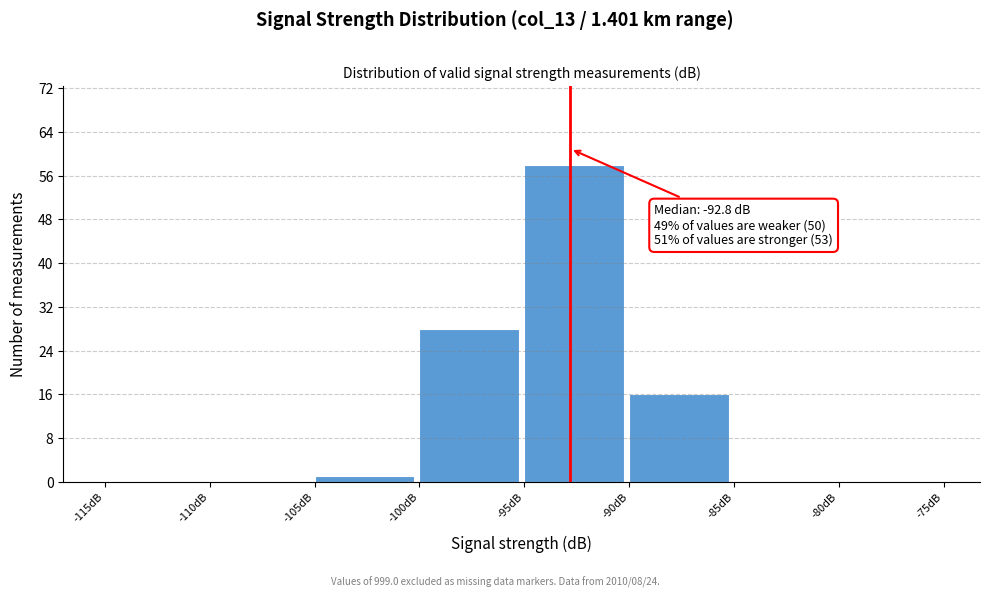

Which range on the x-axis has the tallest bar?

-95 to -90